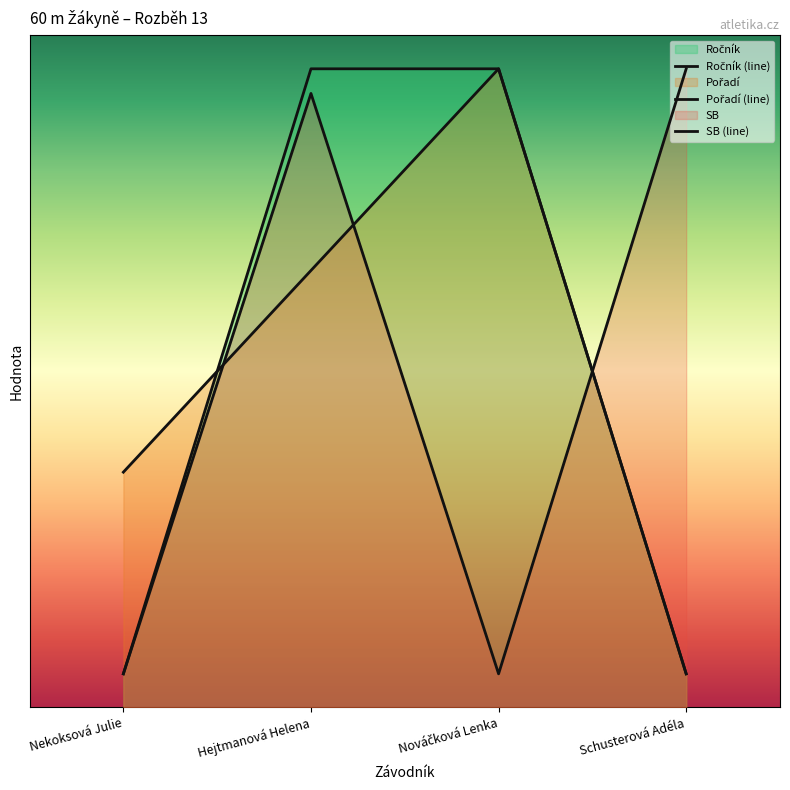

What is the difference between the SB values at Nekoksová Julie and Schusterová Adéla?

9.0